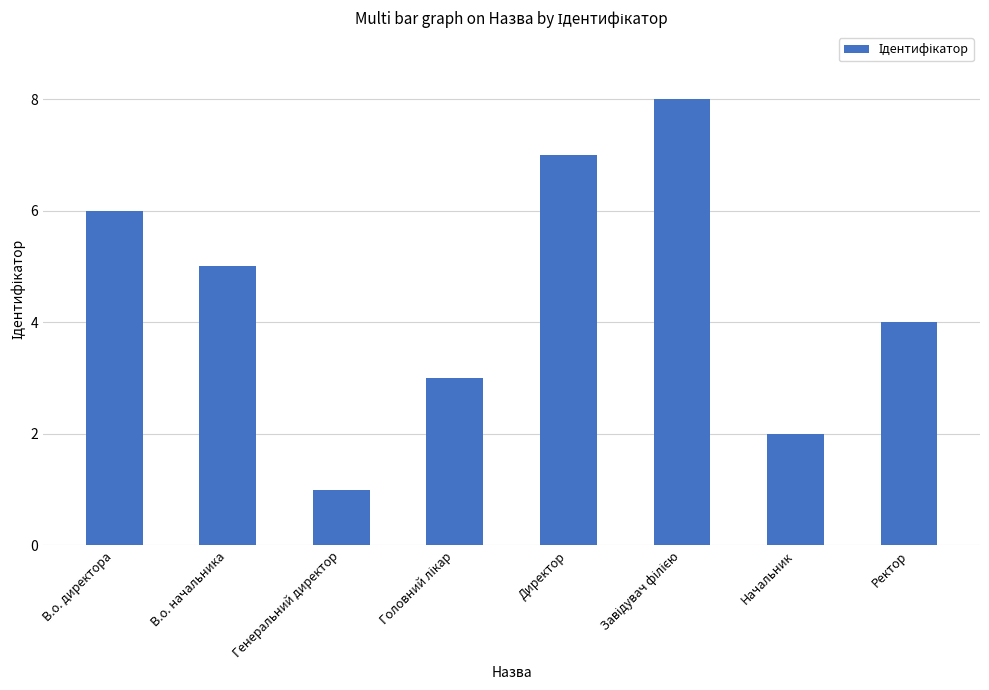

How many values are between 3 and 7?

5